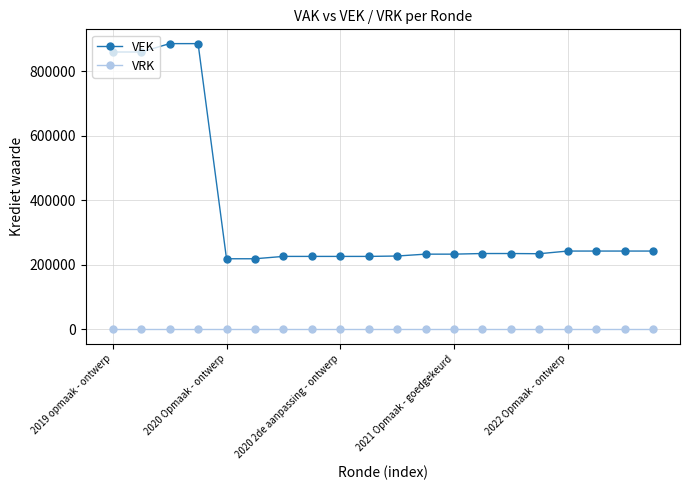

How many data points does each series have?

20